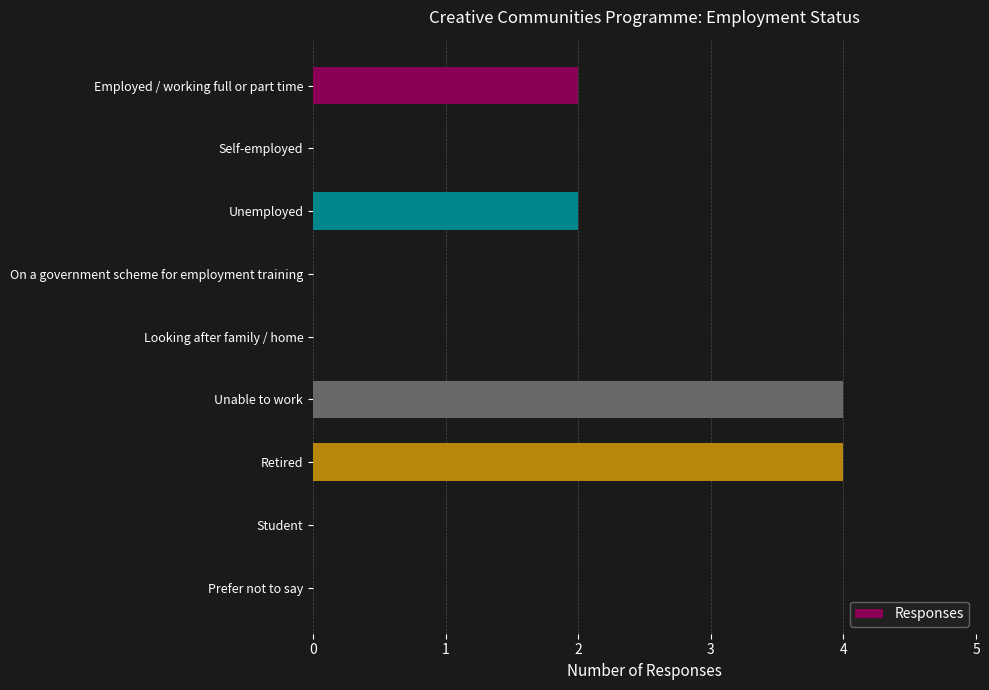

The chart shows a value of 3 at Employed / working full or part time. True or false?

False